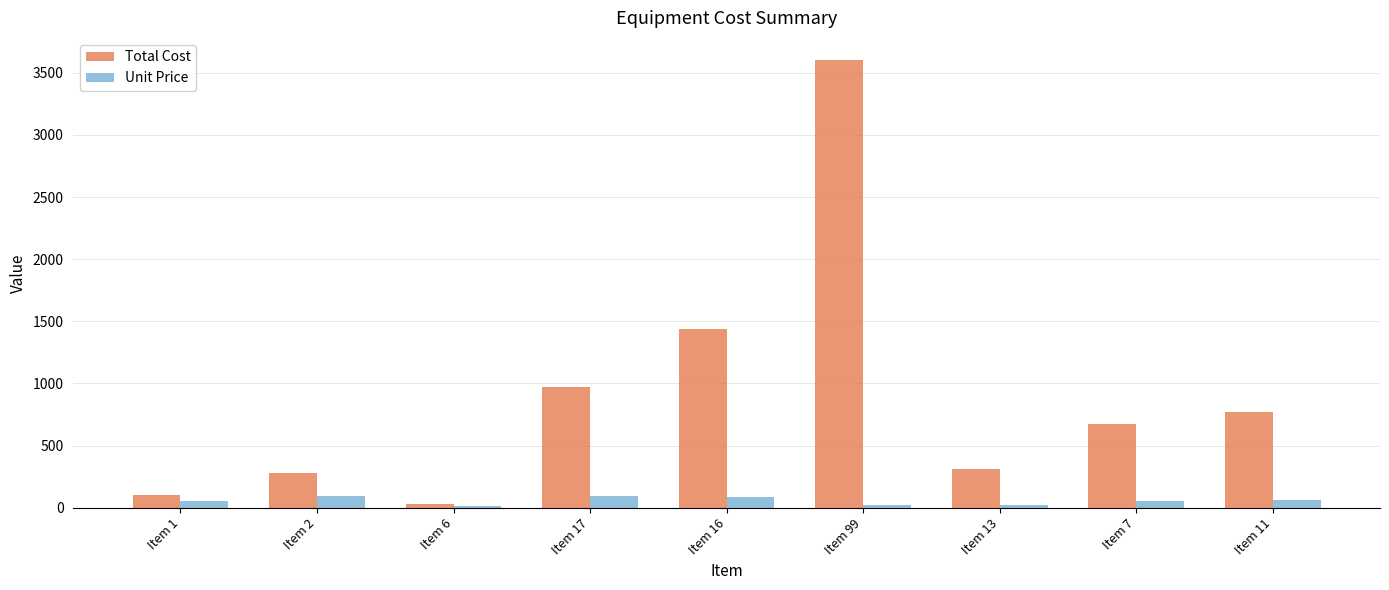

Which category has the highest value across all series?

Item 99